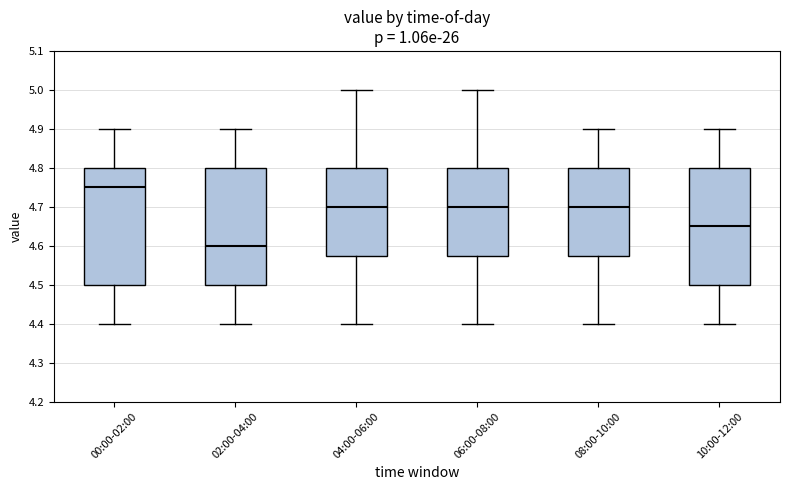

Reading left to right, read every box against the y-axis: the position of its median line, the range the box covers, and the ends of its whiskers. The values are not printed on the chart, so give them approximately, as read against the axis.

00:00-02:00: median 4.75, box 4.50 to 4.80, whiskers 4.40 to 4.90
02:00-04:00: median 4.60, box 4.50 to 4.80, whiskers 4.40 to 4.90
04:00-06:00: median 4.70, box 4.58 to 4.80, whiskers 4.40 to 5.00
06:00-08:00: median 4.70, box 4.58 to 4.80, whiskers 4.40 to 5.00
08:00-10:00: median 4.70, box 4.58 to 4.80, whiskers 4.40 to 4.90
10:00-12:00: median 4.65, box 4.50 to 4.80, whiskers 4.40 to 4.90